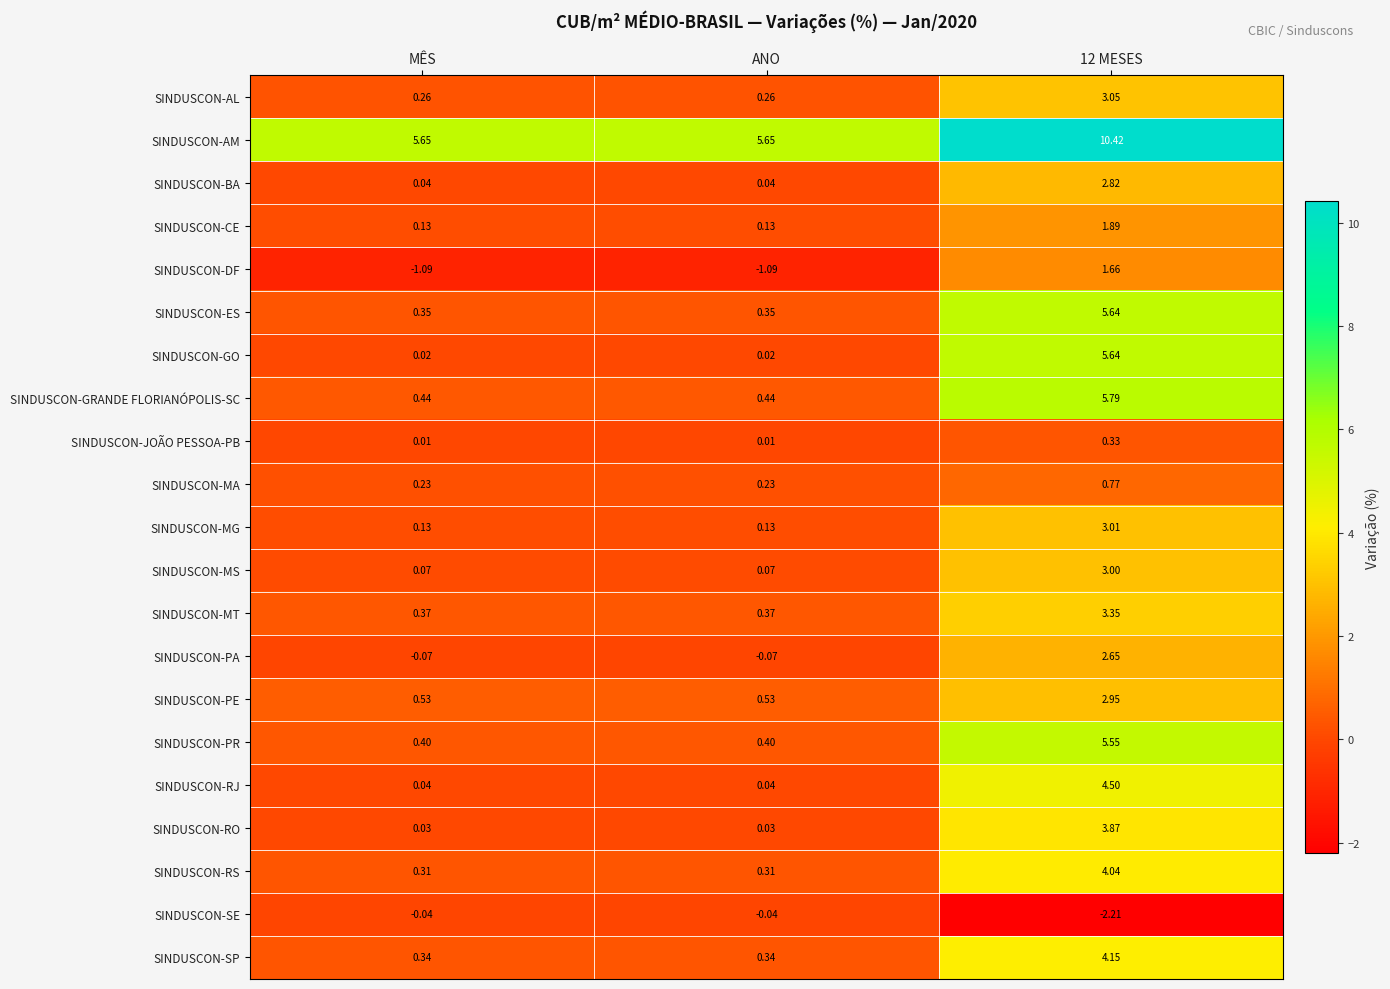

Between MÊS and 12 MESES, which series saw the biggest shift?

SINDUSCON-GO